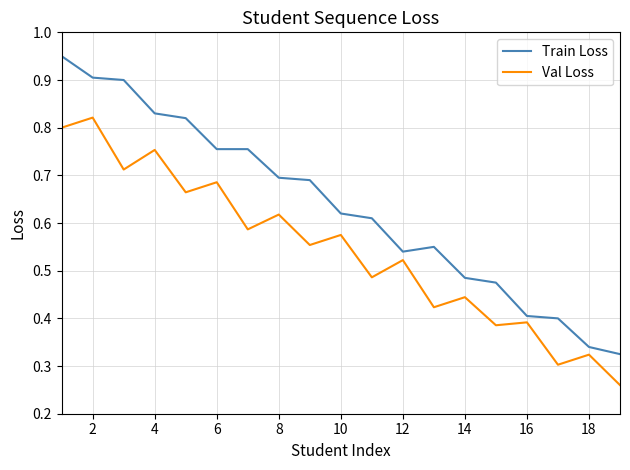

Rank the series by their average value, from lowest to highest.

Val Loss, Train Loss